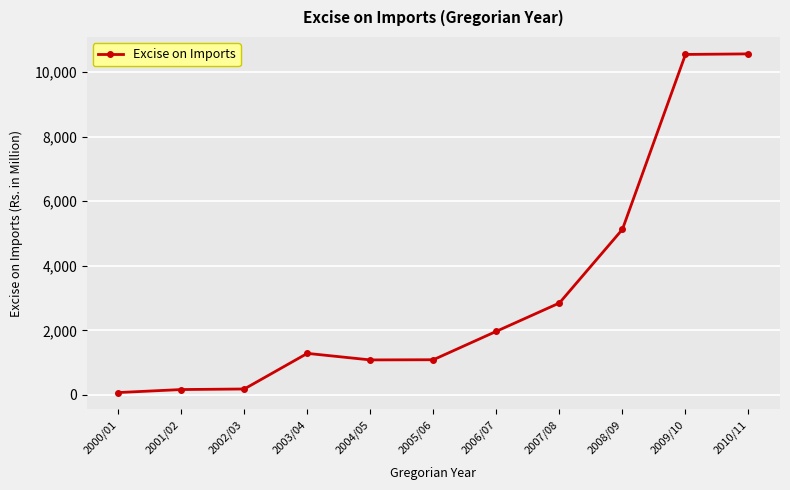

How many data points are less than 1286?

5